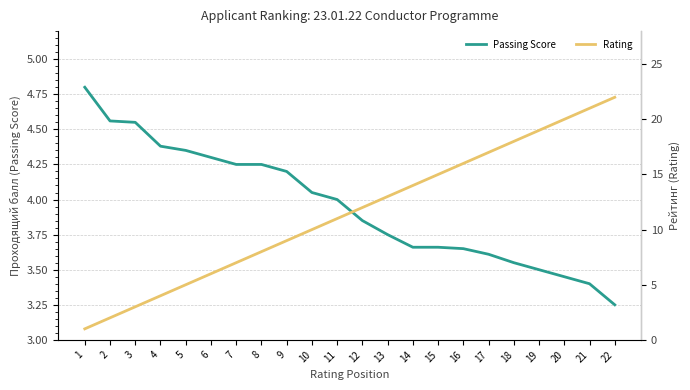

How many values in the Passing Score series are below 4?

11